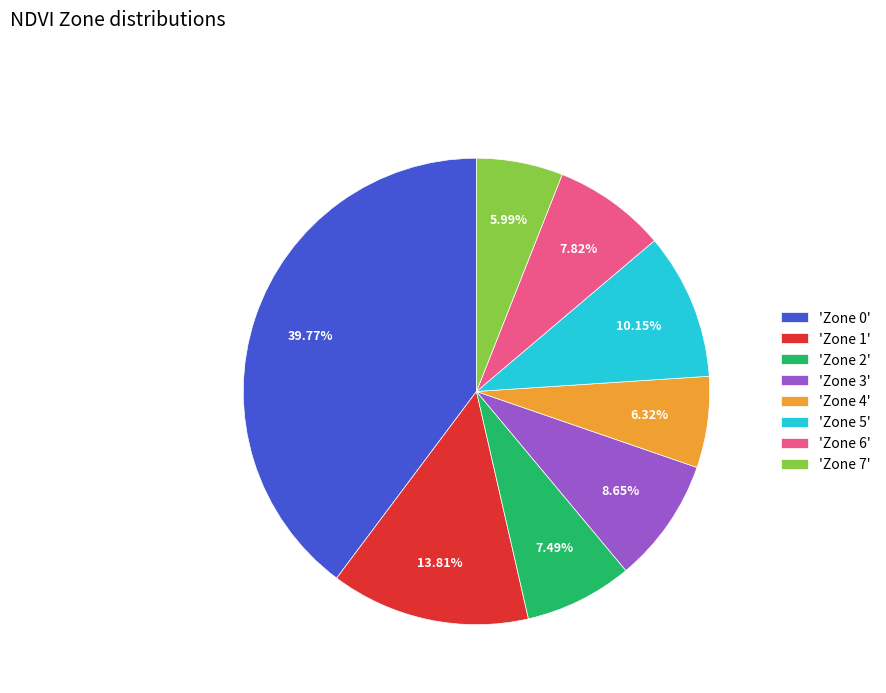

Is there any slice that represents more than half of the pie?

No